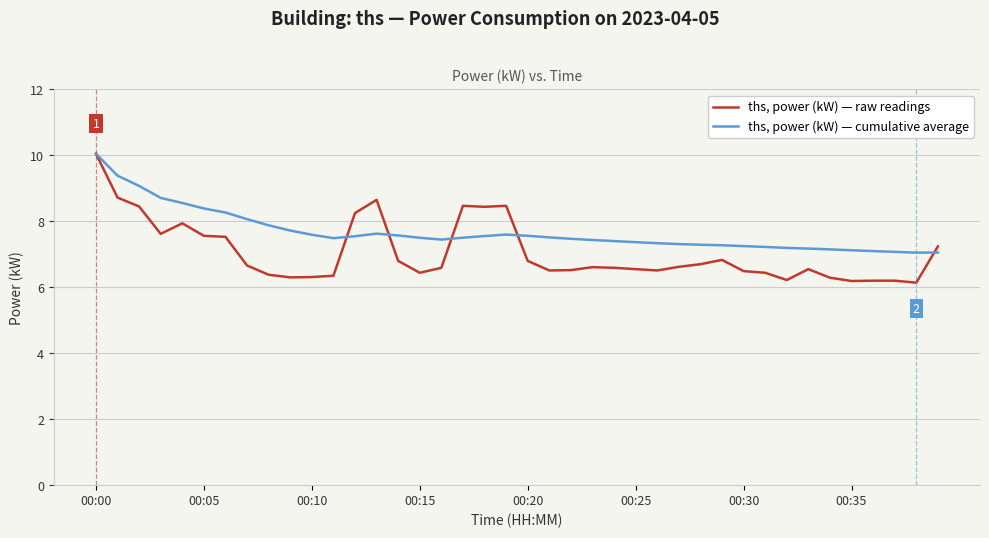

What is the greatest value displayed?

10.1